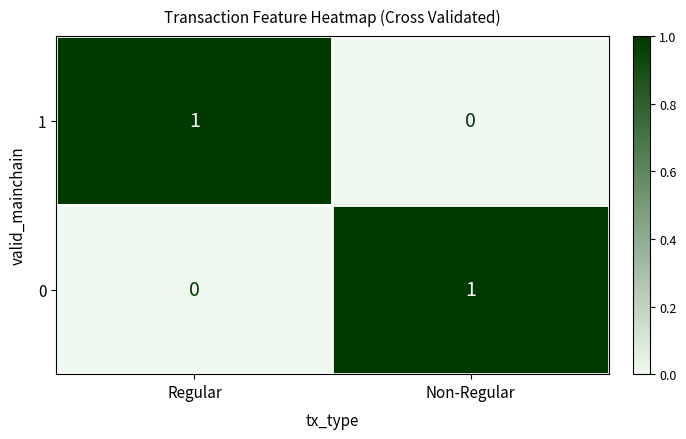

Reading left to right, what are all the values shown in this chart?

1: Regular=1	Non-Regular=0
0: Regular=0	Non-Regular=1